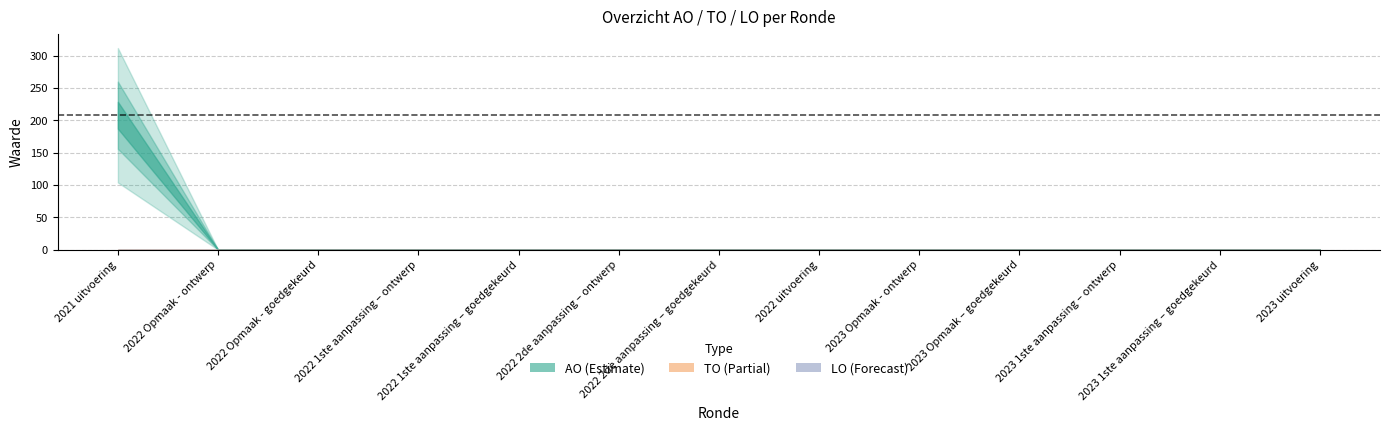

Which series has the largest range (max minus min)?

AO